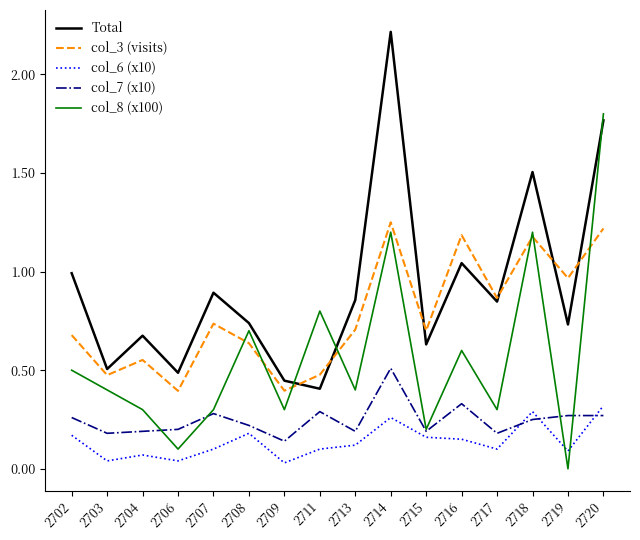

What is the sum of all col_6 (x10) values?

2.2